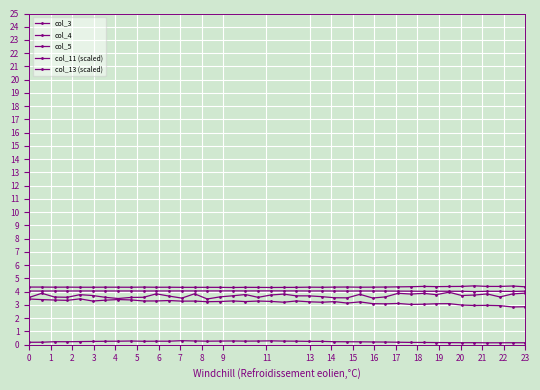

Count the number of categories in the chart.

40